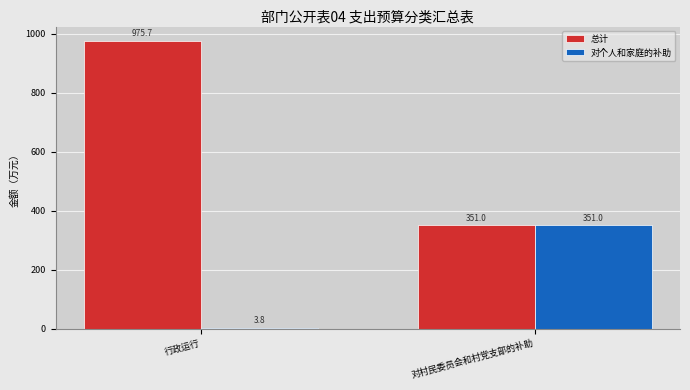

Is it true that 总计 equals 975.7 at 行政运行?

True